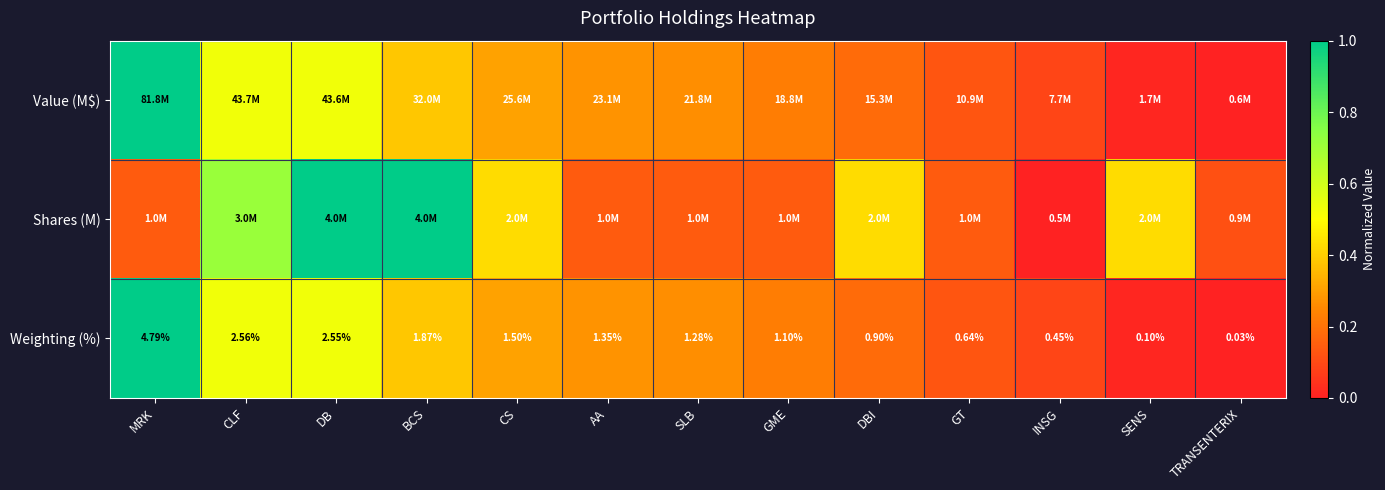

Count the number of categories in the chart.

13